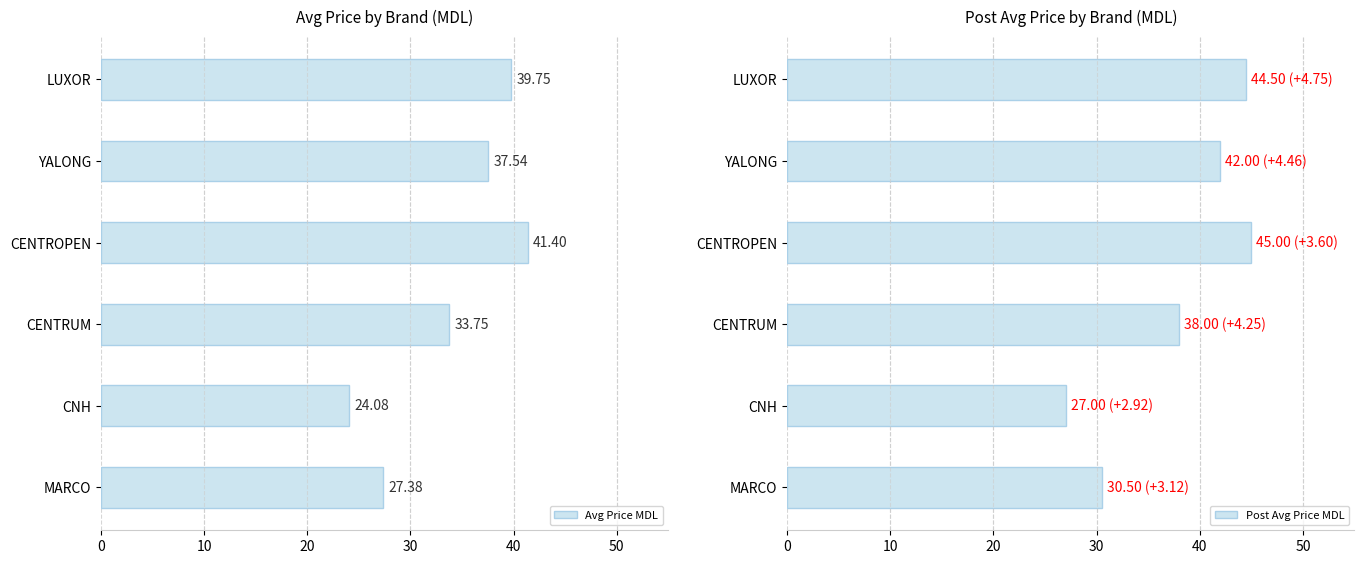

What is the sum of all Avg Price MDL values?

203.9